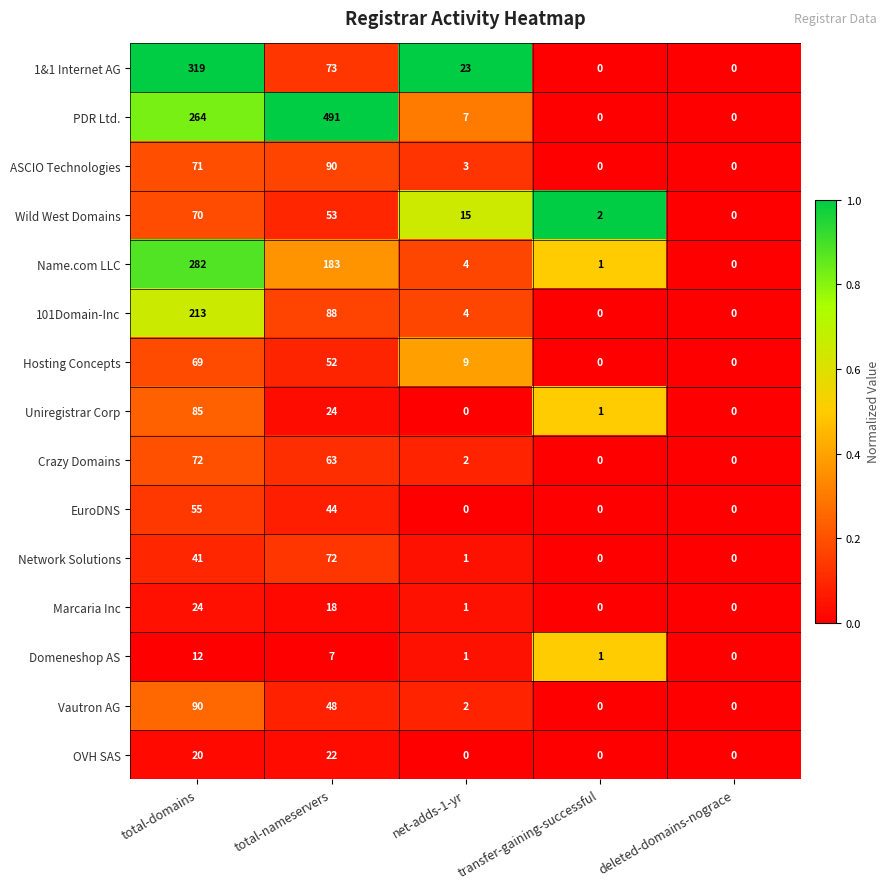

Which category has the highest value in the Domeneshop AS series?

total-domains